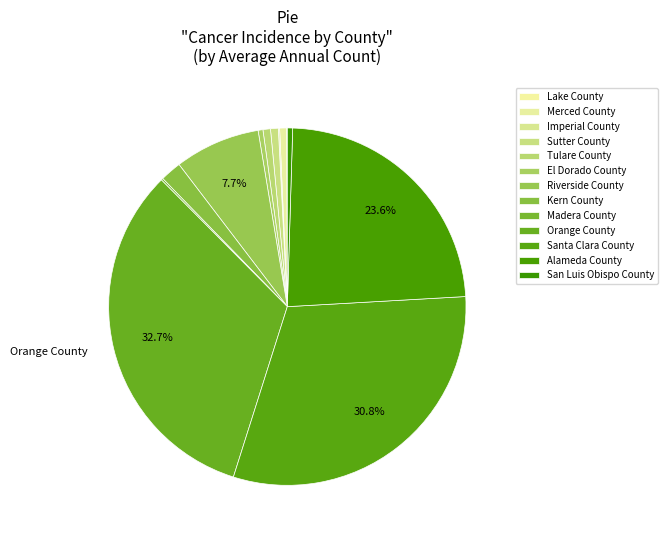

Do Tulare County and Orange County together represent more than half of the pie?

No